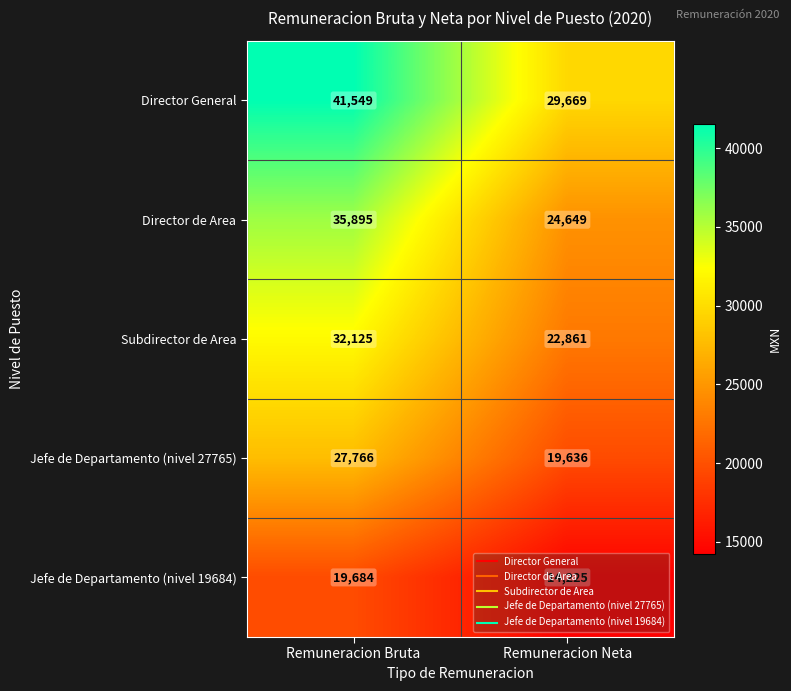

Between Remuneracion Bruta and Remuneracion Neta, which series saw the biggest shift?

Director General